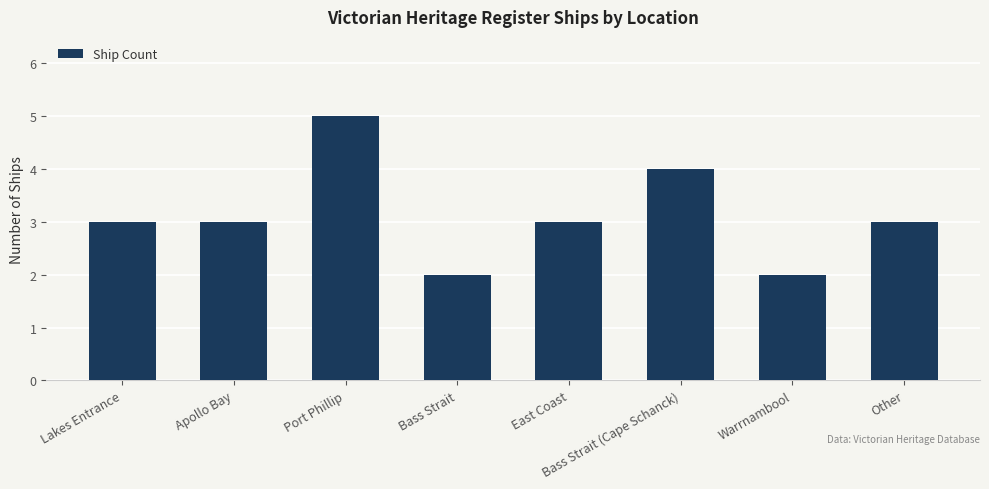

Are the bars grouped side by side (vs. stacked)?

No